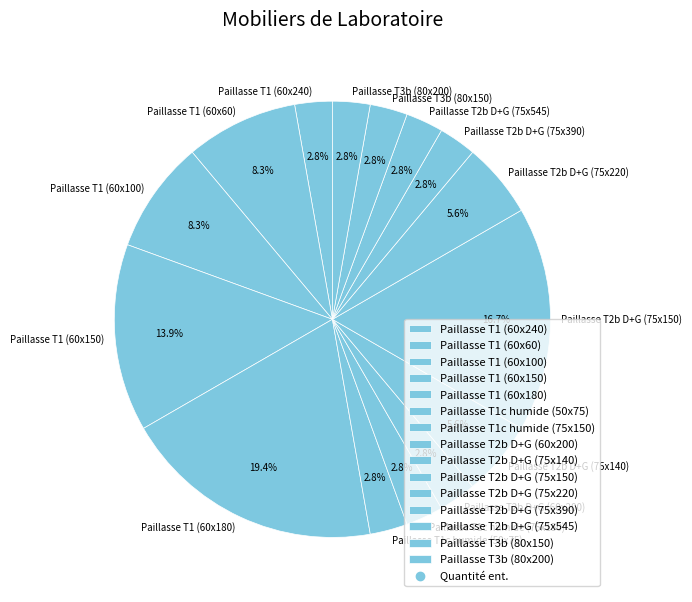

How many slices are in this pie chart?

15